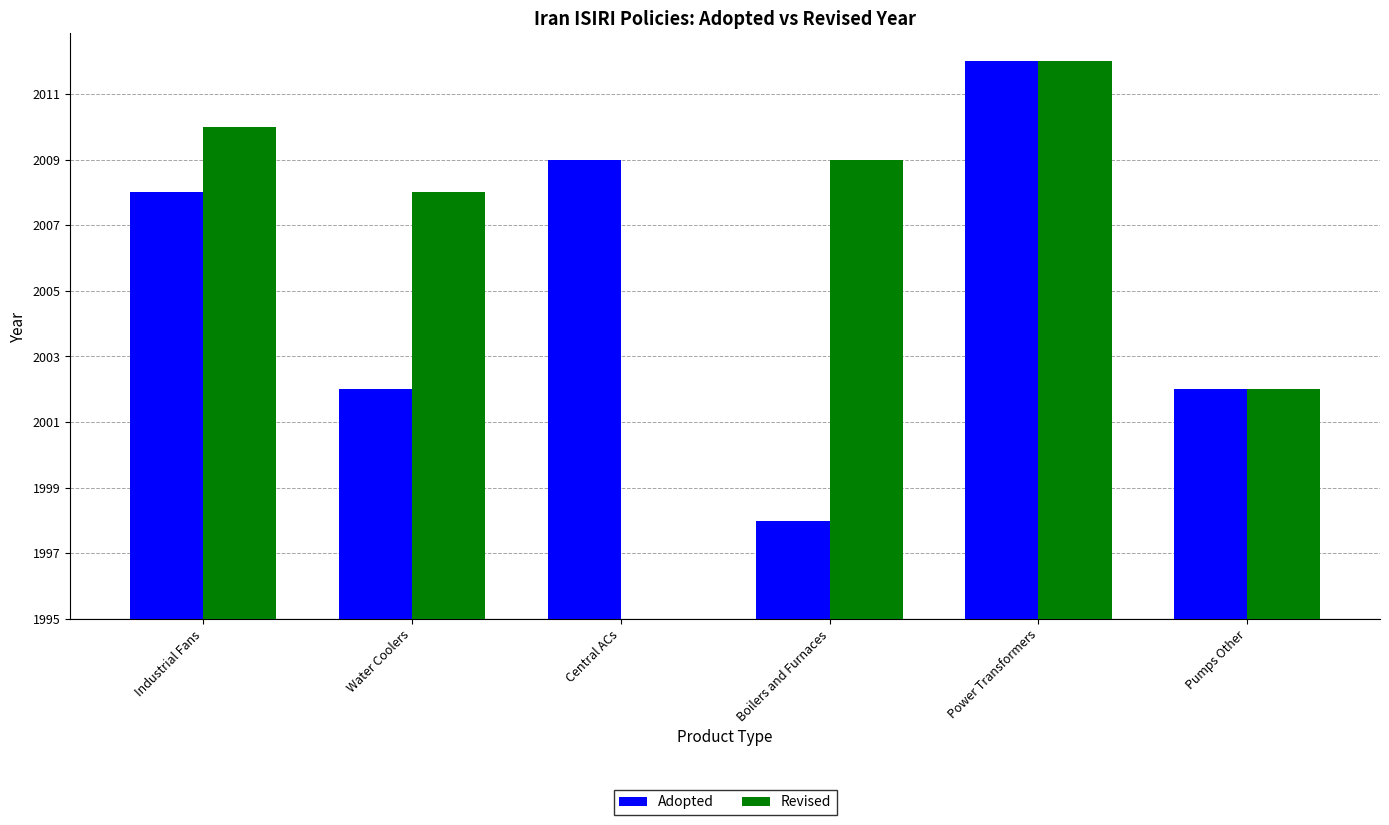

What is the approximate value of Revised at Water Coolers?

13